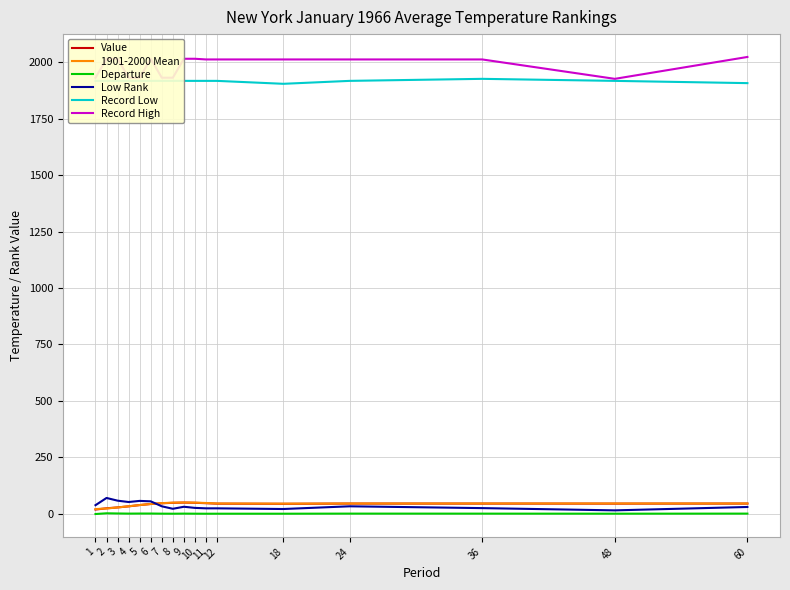

True or false: Departure and Record Low intersect in this chart.

False